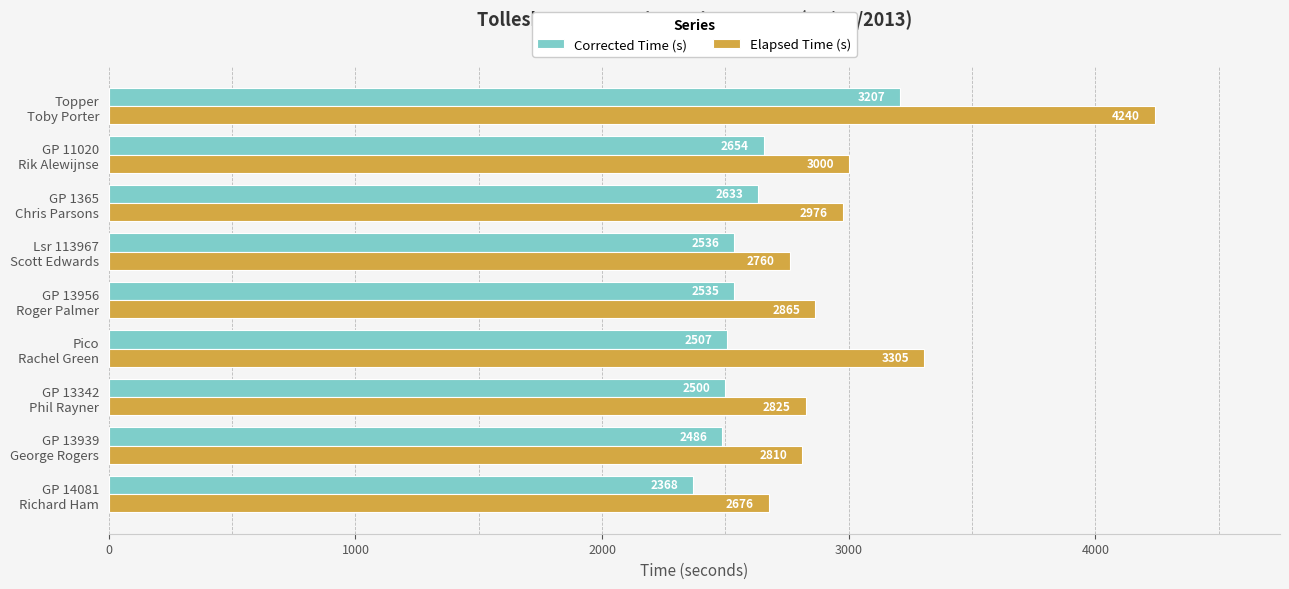

Count the number of data series in this chart.

2